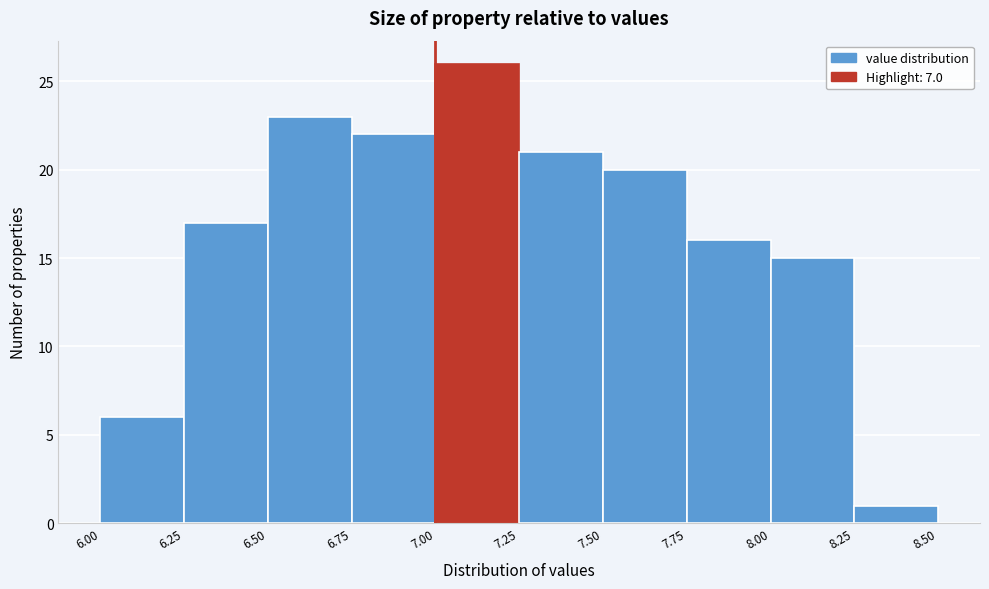

What is the height of the bar covering 7.50 to 7.75 on the x-axis? The values are not printed on the chart, so give them approximately, as read against the axis.

20